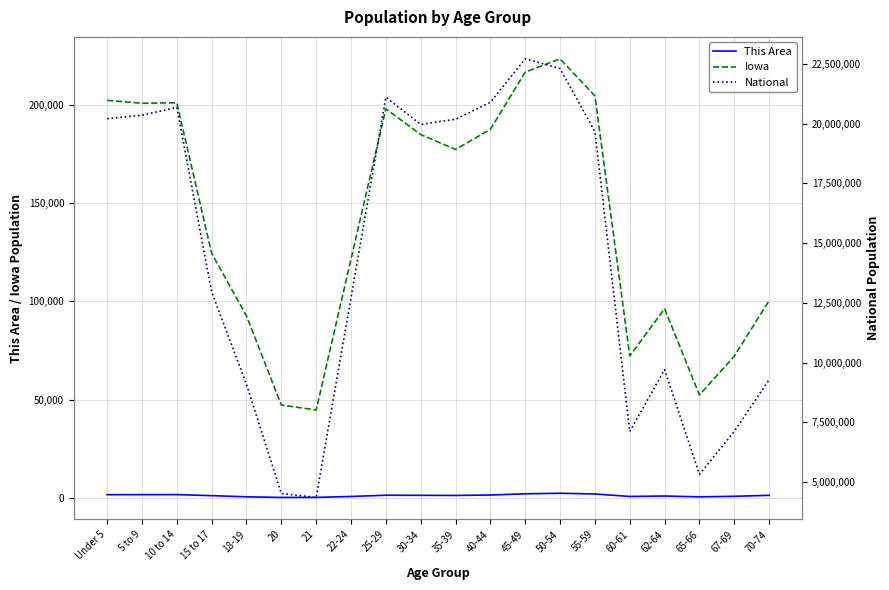

Reading left to right, extract all data points from this chart.

This Area: Under 5=1616	5 to 9=1645	10 to 14=1664	15 to 17=1128	18-19=546	20=219	21=239	22-24=714	25-29=1339	30-34=1298	35-39=1236	40-44=1450	45-49=2067	50-54=2355	55-59=1972	60-61=721	62-64=937	65-66=524	67-69=798	70-74=1292
Iowa: Under 5=202123	5 to 9=200646	10 to 14=200904	15 to 17=124320	18-19=92517	20=47227	21=44695	22-24=121428	25-29=197843	30-34=184740	35-39=177148	40-44=187400	45-49=216482	50-54=223244	55-59=204393	60-61=72152	62-64=96205	65-66=52304	67-69=72061	70-74=100291
National: Under 5=20201362	5 to 9=20348657	10 to 14=20677194	15 to 17=12954254	18-19=9086089	20=4519129	21=4354294	22-24=12712576	25-29=21101849	30-34=19962099	35-39=20179642	40-44=20890964	45-49=22708591	50-54=22298125	55-59=19664805	60-61=7113727	62-64=9704197	65-66=5319902	67-69=7115361	70-74=9278166